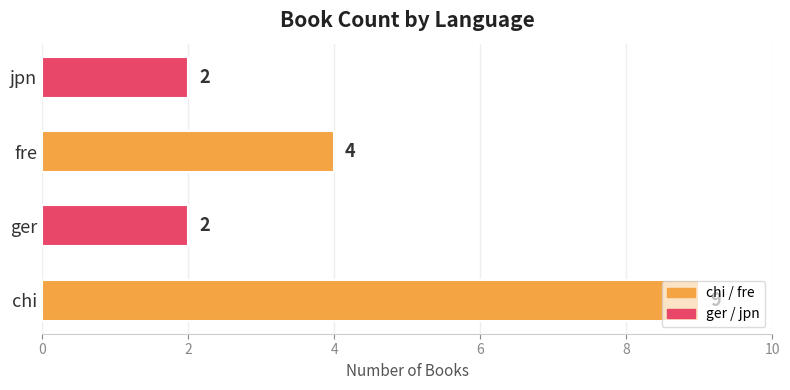

At which category does the chart reach its peak across all series?

chi